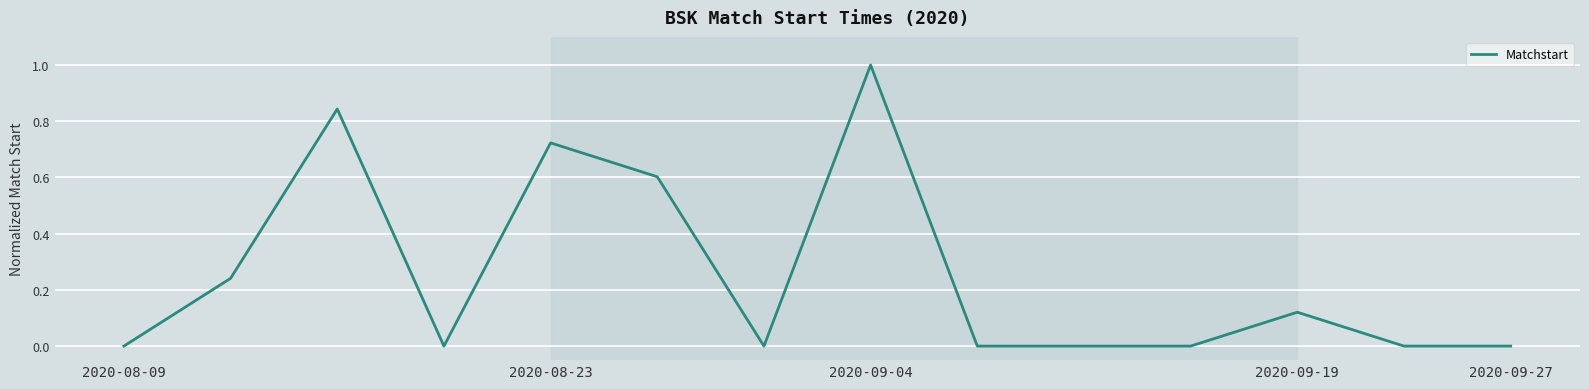

How many interior local peaks (higher than both neighbors) does the data have?

4